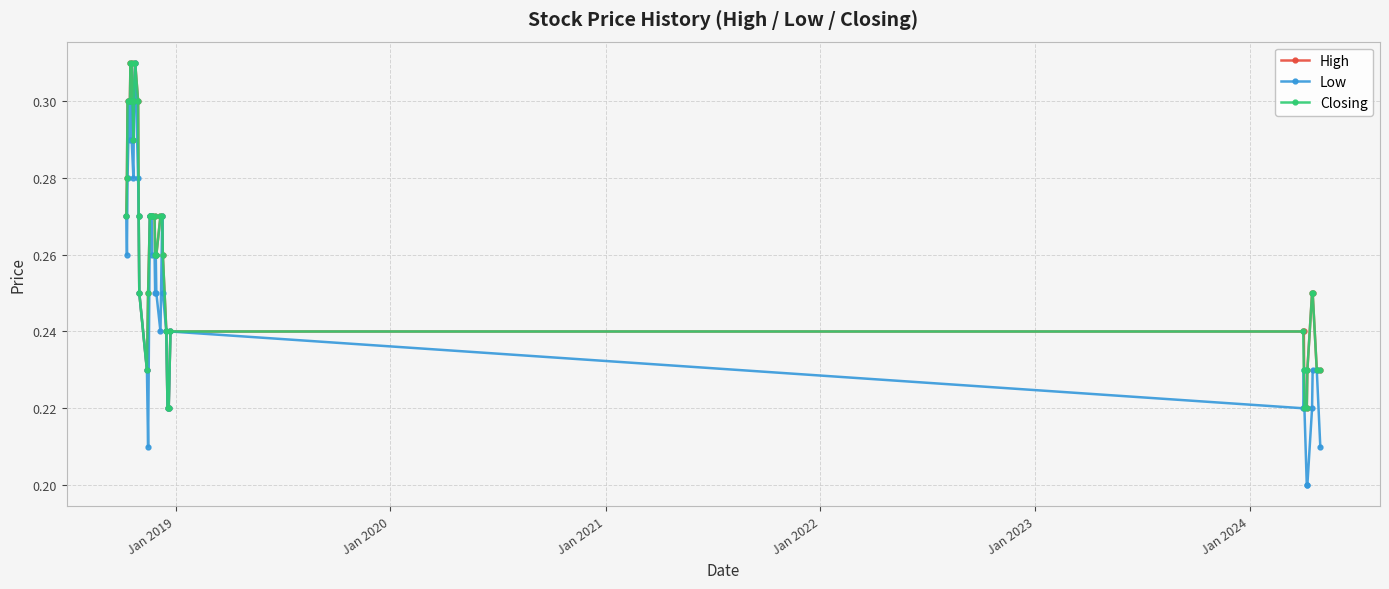

Which series has the largest range (max minus min)?

Low